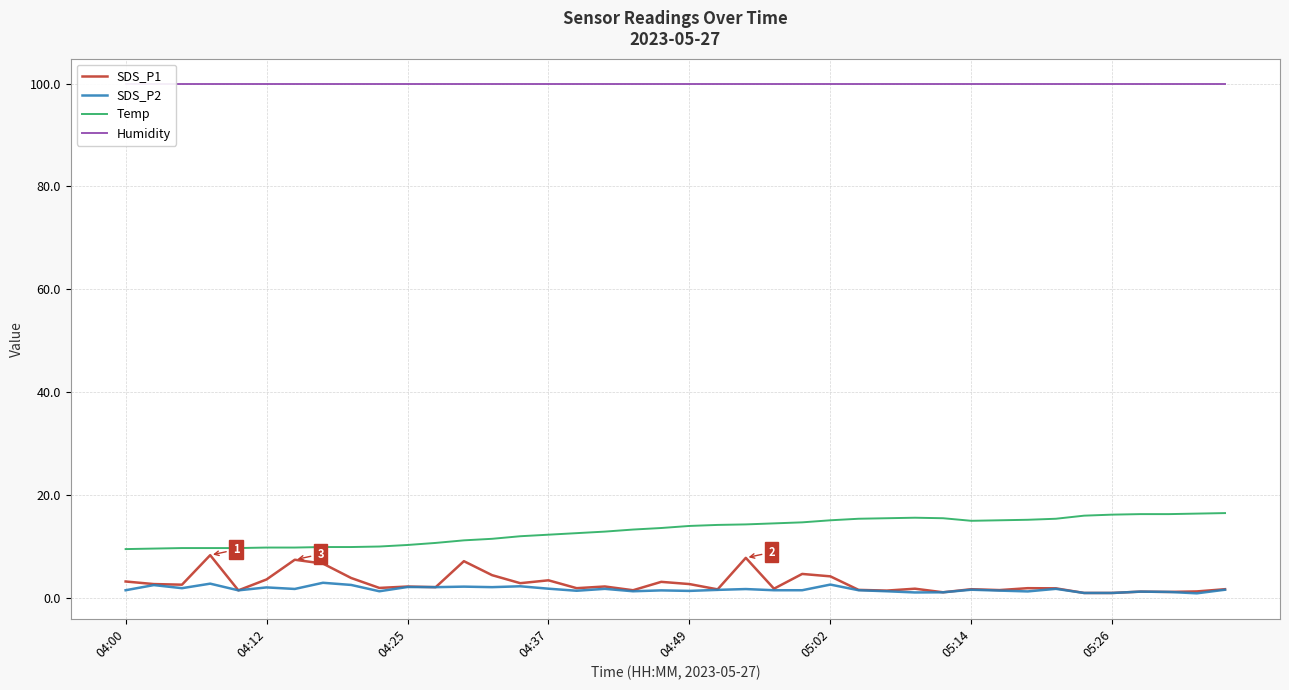

True or false: SDS_P1 has a value of 1.9 at 9.

True